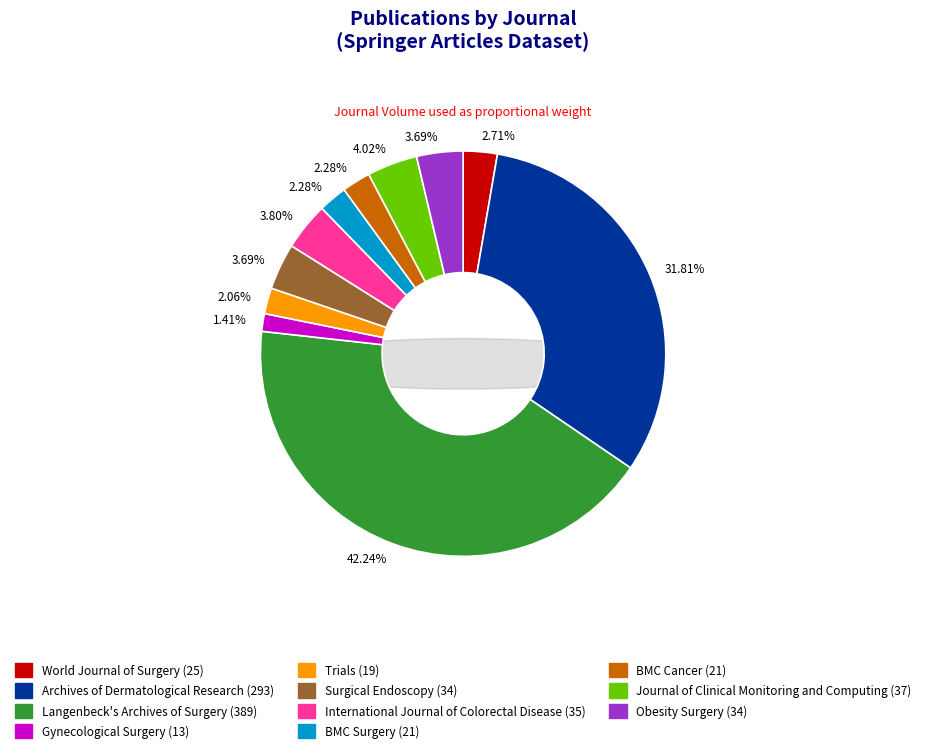

Is it true that Journal of Clinical Monitoring and Computing is 4% of the pie?

True